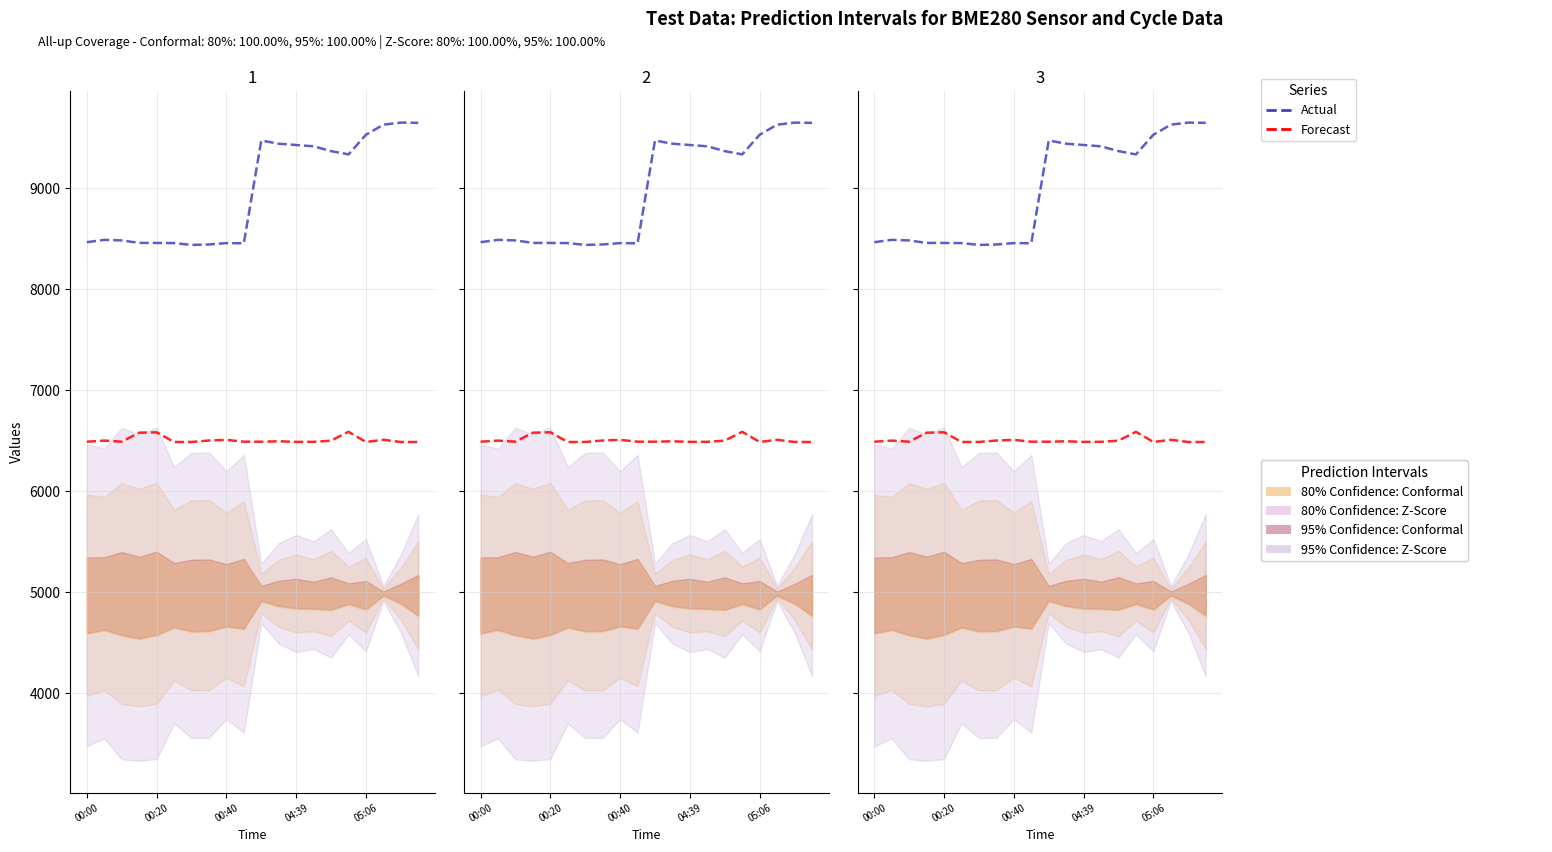

In Actual, how many points are higher than both neighbors (excluding endpoints)?

4